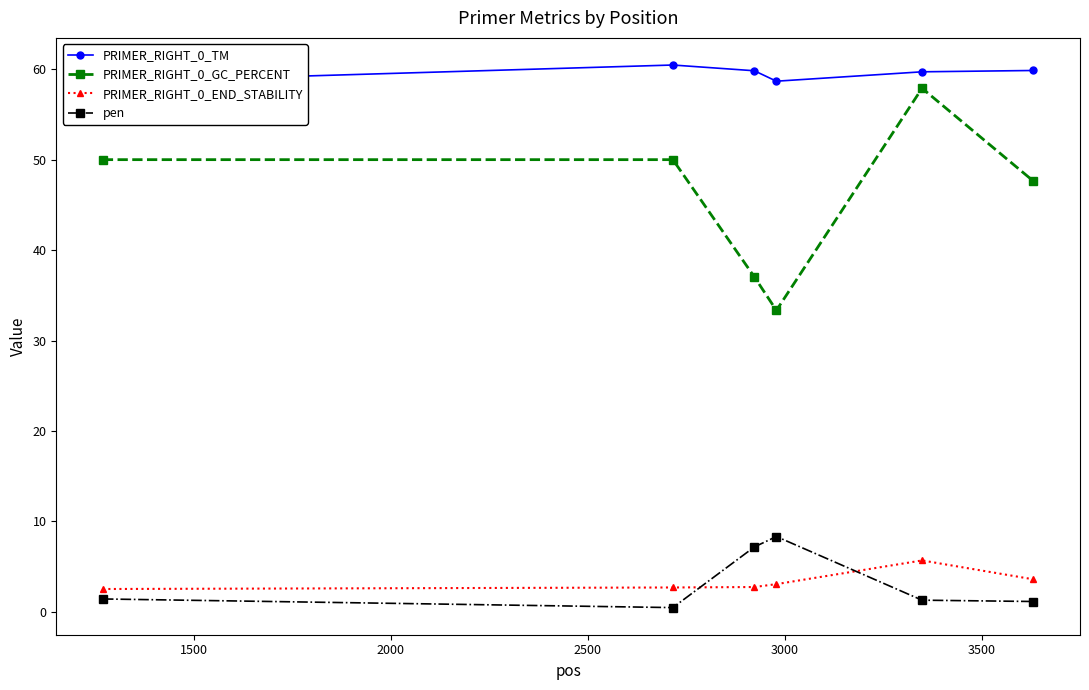

Which series has the largest total across all categories?

PRIMER_RIGHT_0_TM